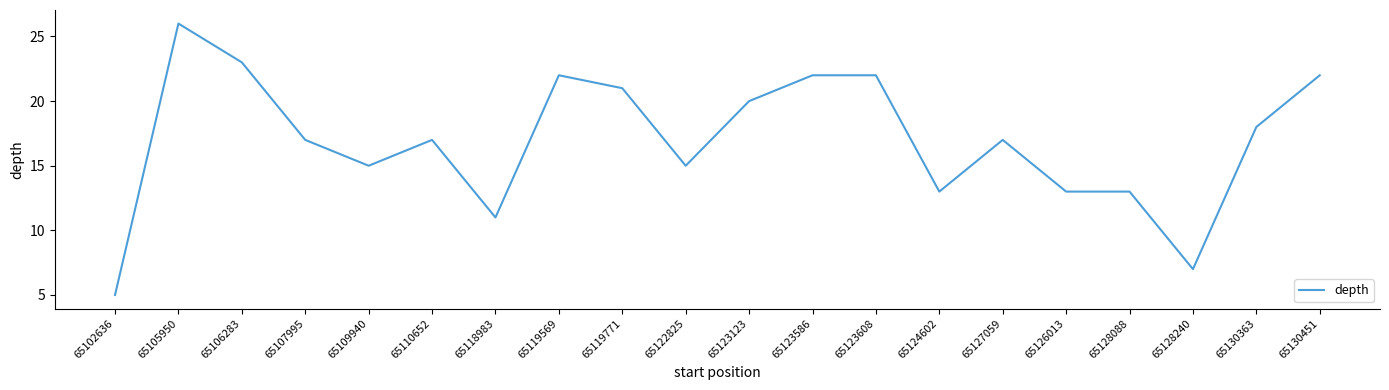

What position from the right is 65123123?

10